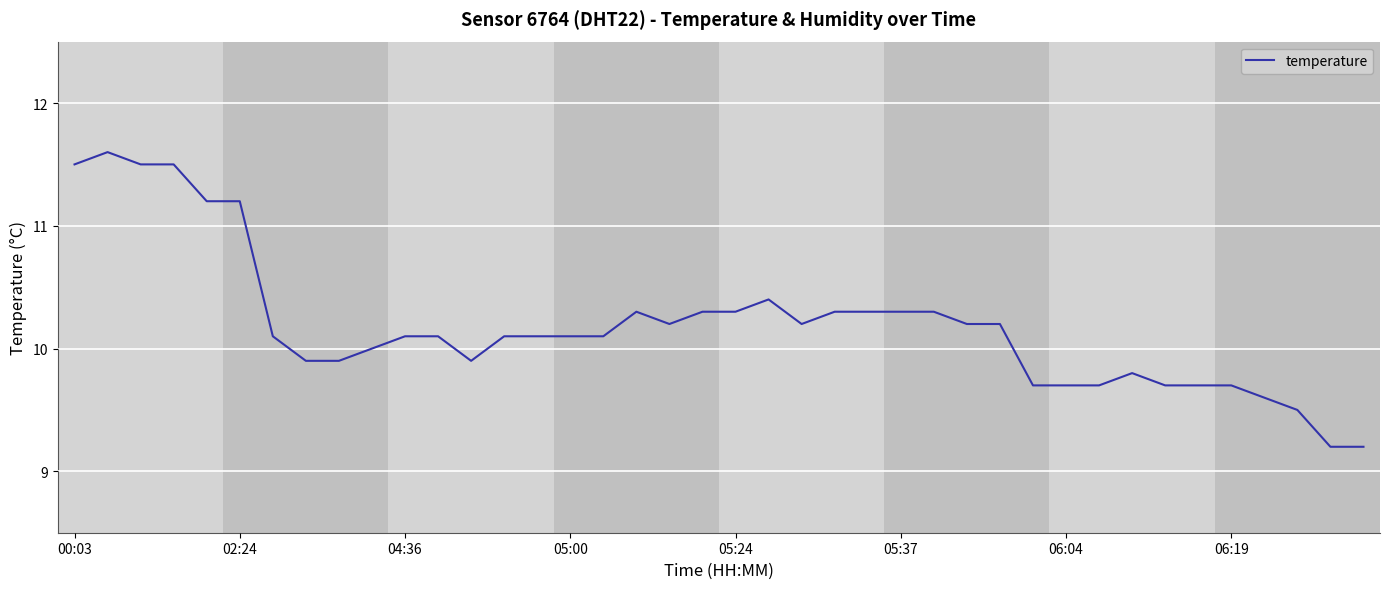

What is the difference between the maximum and minimum values?

2.4